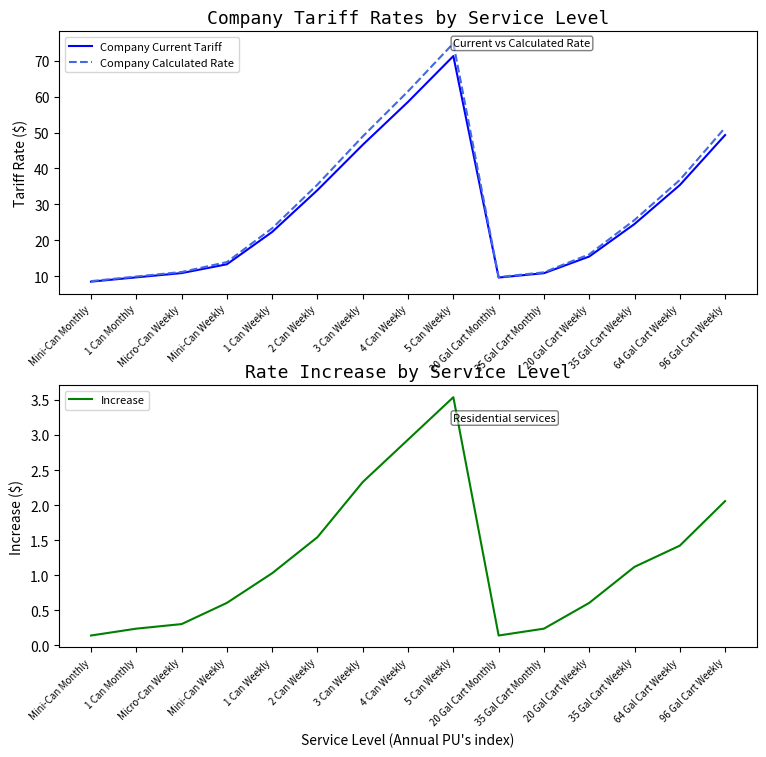

What is the label of the 15th point from the right?

Mini-Can Monthly